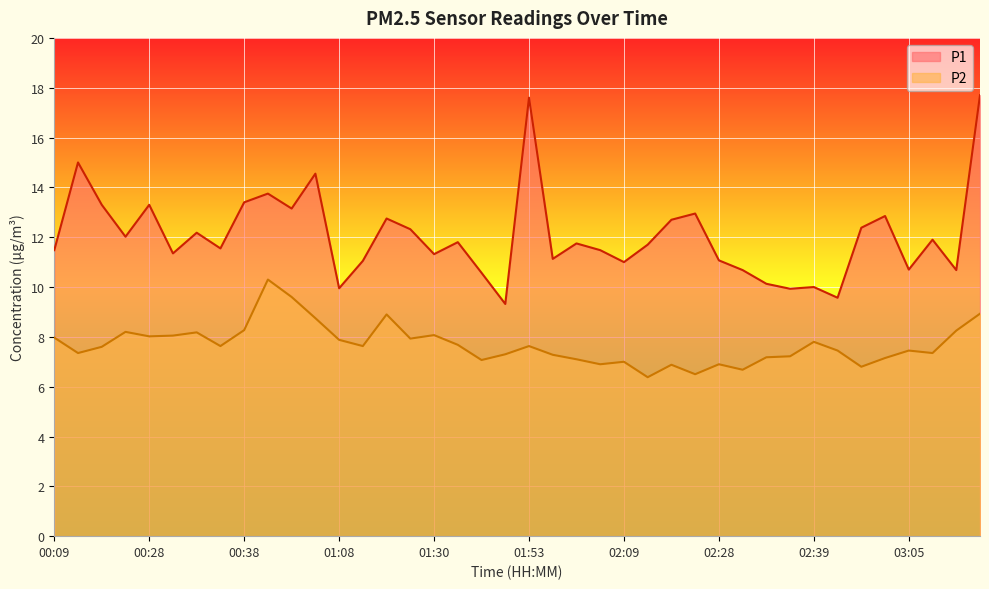

True or false: P1 and P2 cross at least once.

False